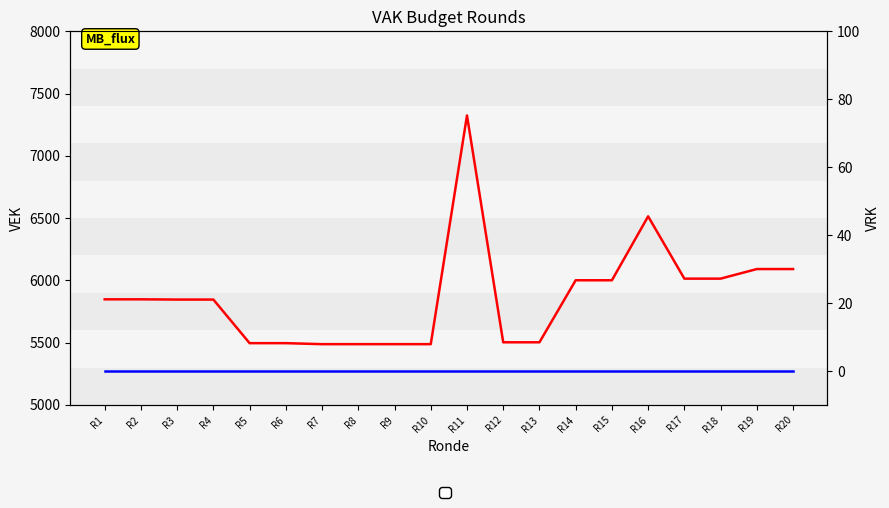

True or false: VEK has more than 1 interior local peaks.

True